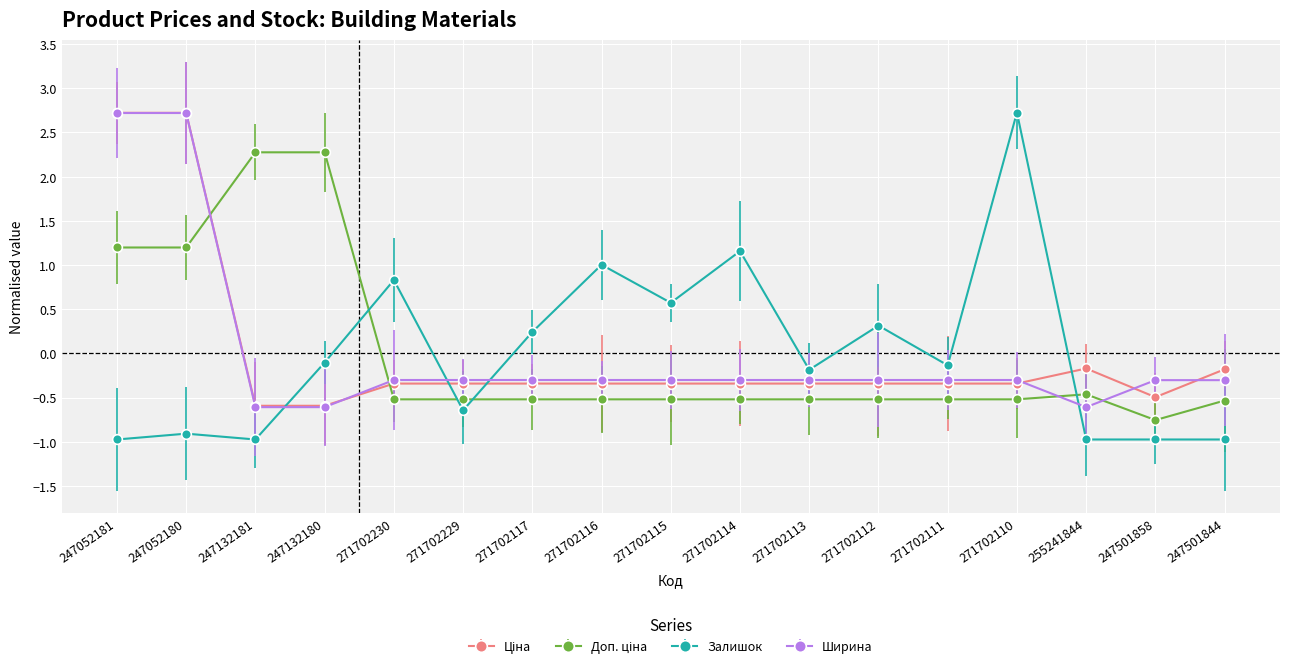

What is the label of the 16th point from the left?

247501858